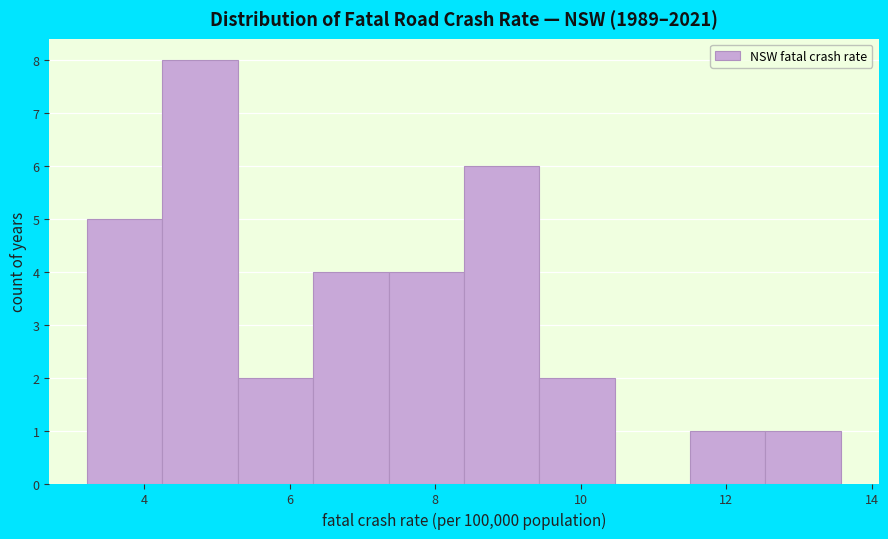

Reading left to right, transcribe this chart: for each bar, give the range it covers on the x-axis and its height. Neither the bar edges nor the heights are printed on the chart, so give them approximately, as read against the axes.

3.2 to 4.2: 5
4.2 to 5.2: 8
5.2 to 6.4: 2
6.4 to 7.4: 4
7.4 to 8.4: 4
8.4 to 9.4: 6
9.4 to 10.4: 2
10.4 to 11.6: 0
11.6 to 12.6: 1
12.6 to 13.6: 1